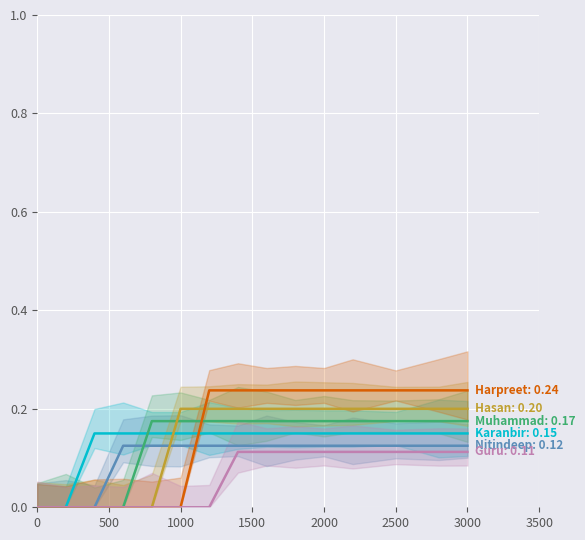

How many categories are shown in the chart?

15